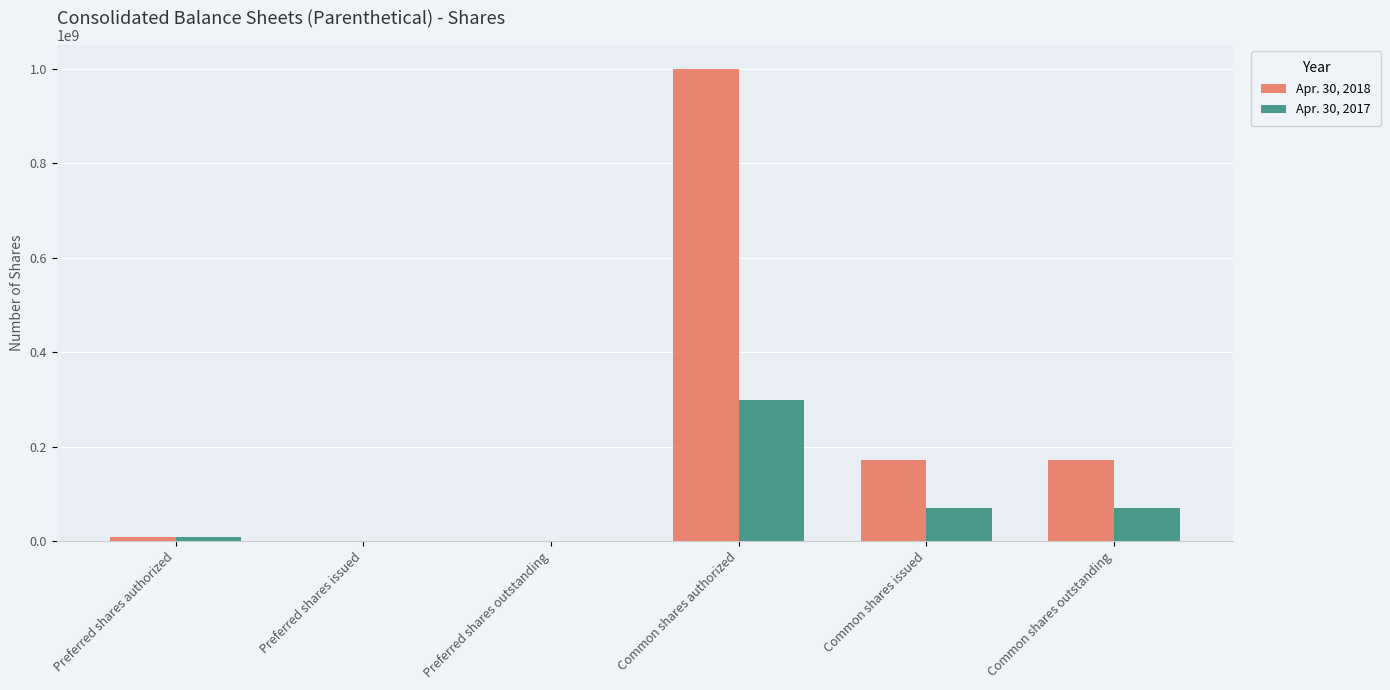

At which category does the chart reach its peak across all series?

Common shares authorized